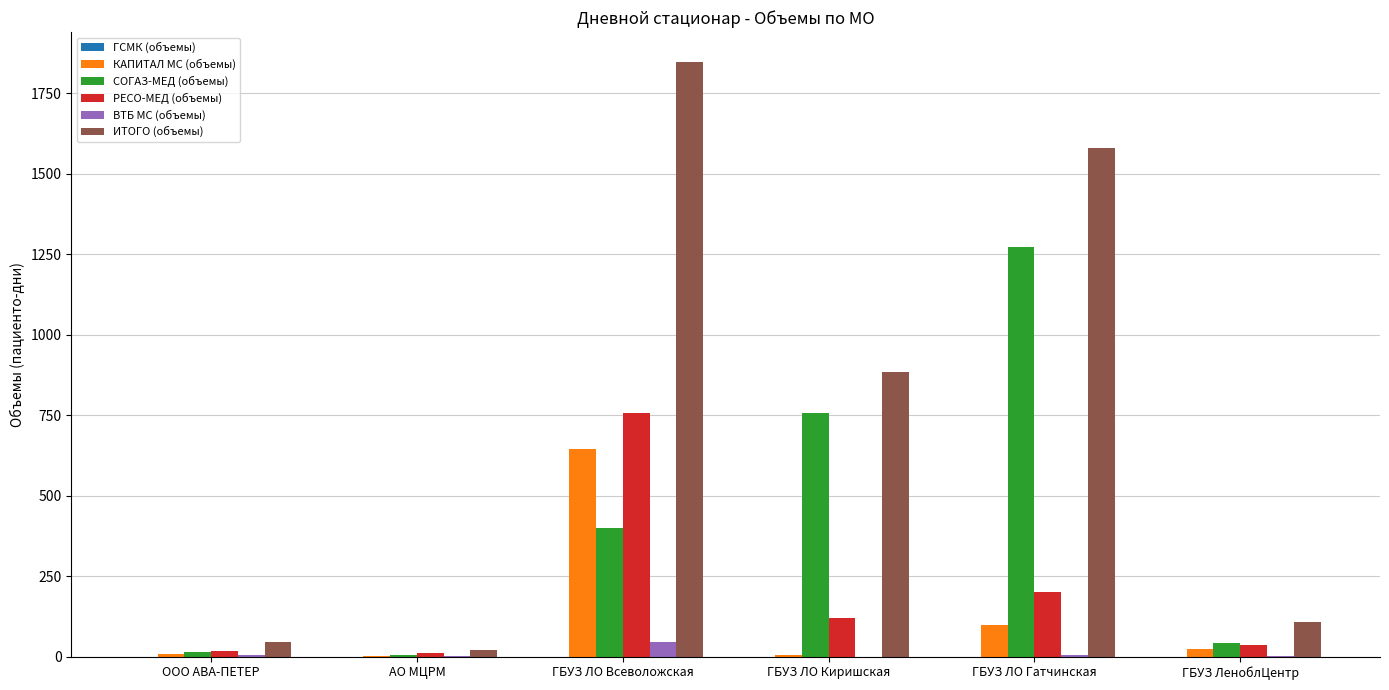

The КАПИТАЛ МС (объемы) series shows 258 at ГБУЗ ЛО Всеволожская. True or false?

False